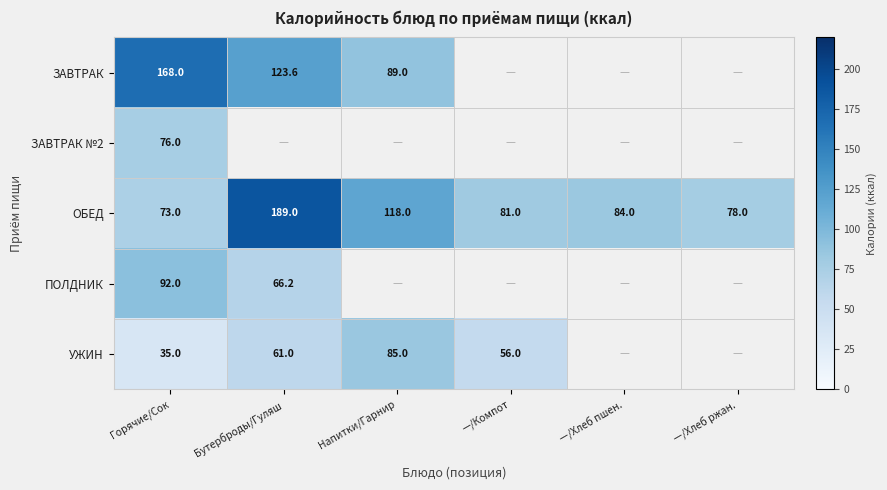

The УЖИН series shows 102.3 at Бутерброды/Гуляш. True or false?

False